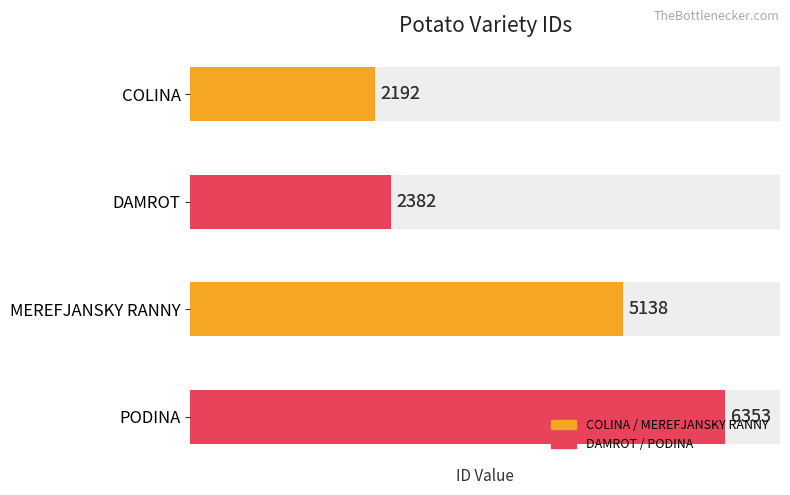

What is the change in value from COLINA to MEREFJANSKY RANNY?

+2946